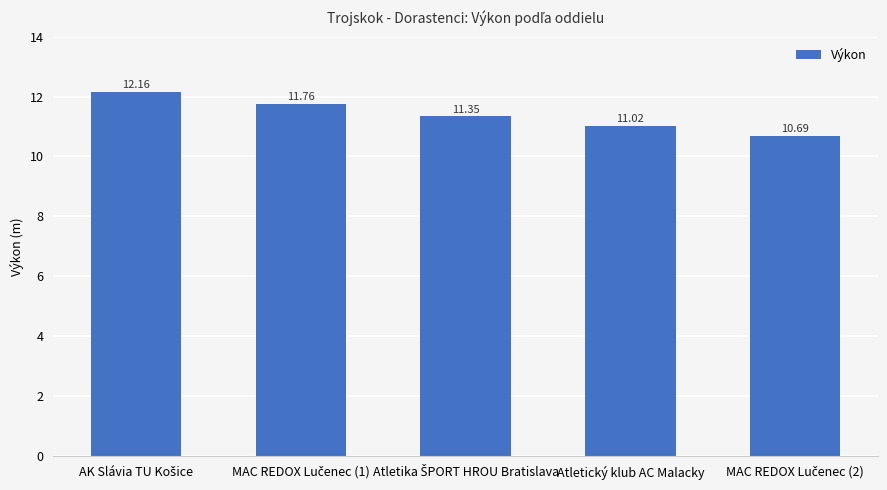

Where is the data nearest to the value 11?

Atletický klub AC Malacky